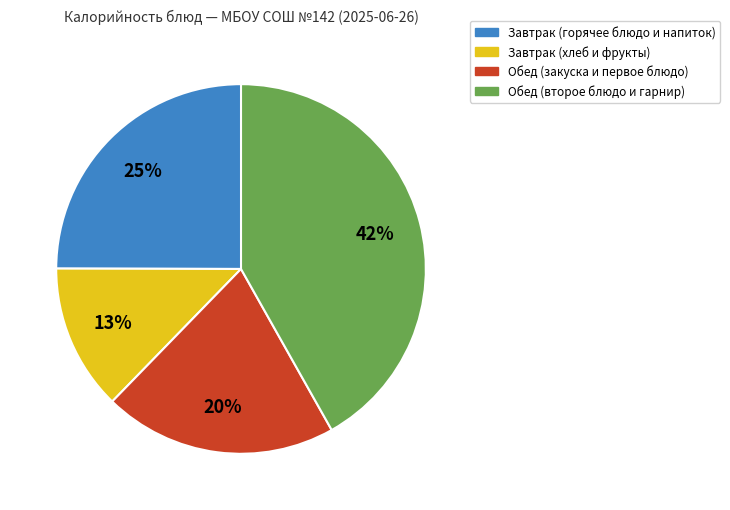

Is there a majority slice in this chart?

No